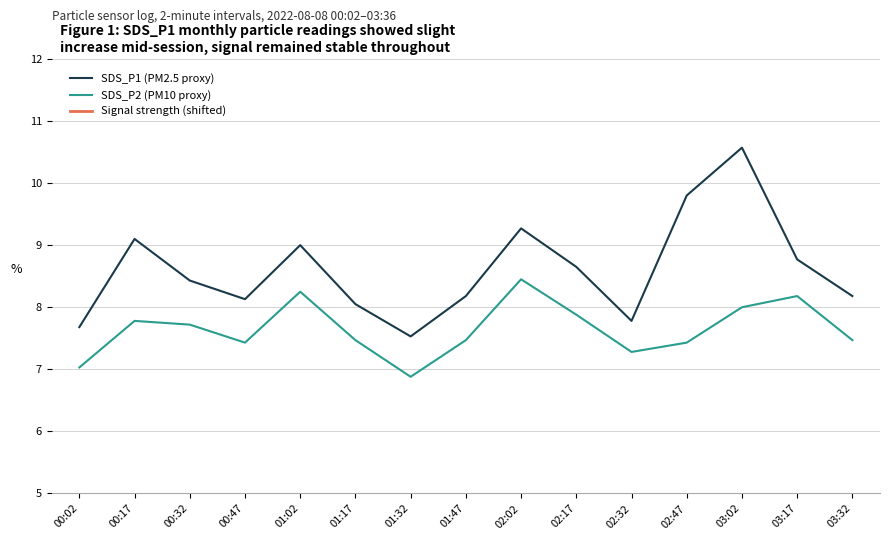

Which has a higher value, 02:02 or 01:32?

02:02